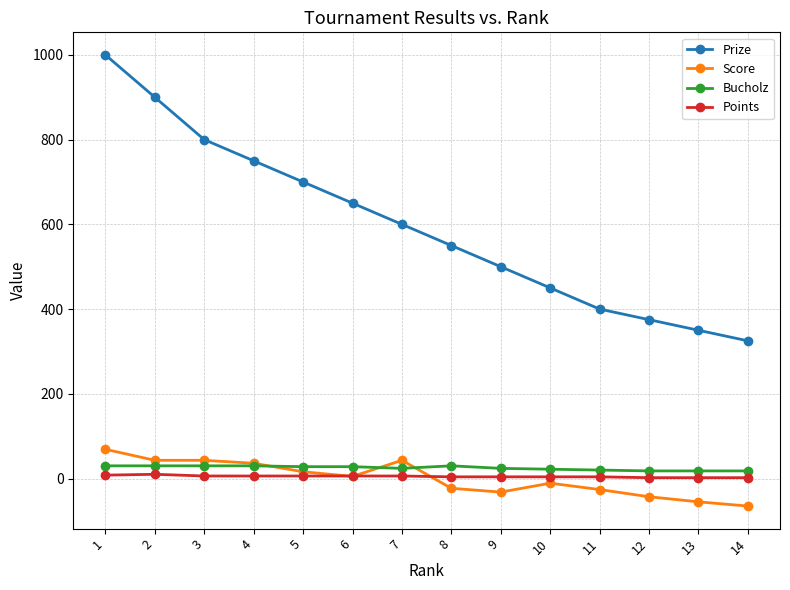

Rank the series by their maximum value, from highest to lowest.

Prize, Score, Bucholz, Points